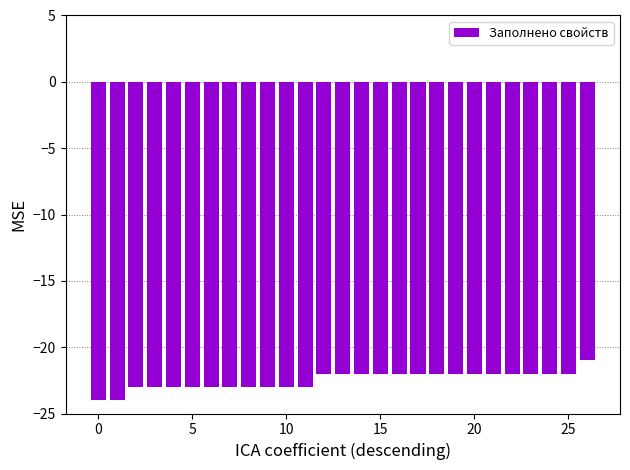

What is the difference between the maximum and second lowest values?

3